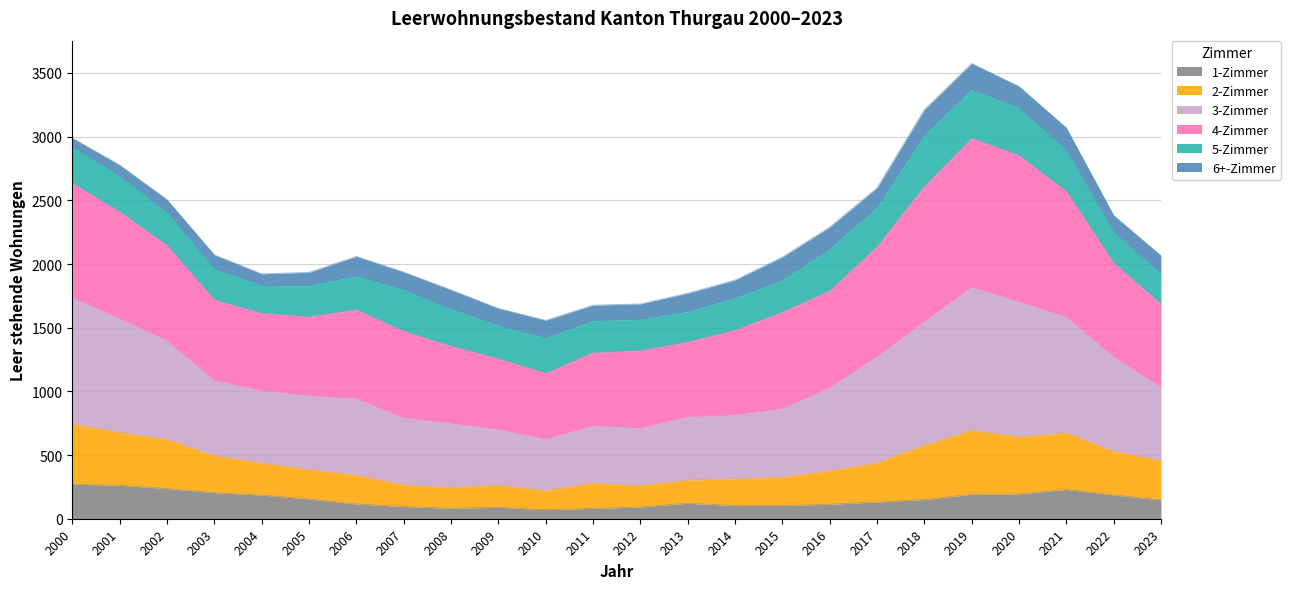

What is the maximum value for 1-Zimmer?

271